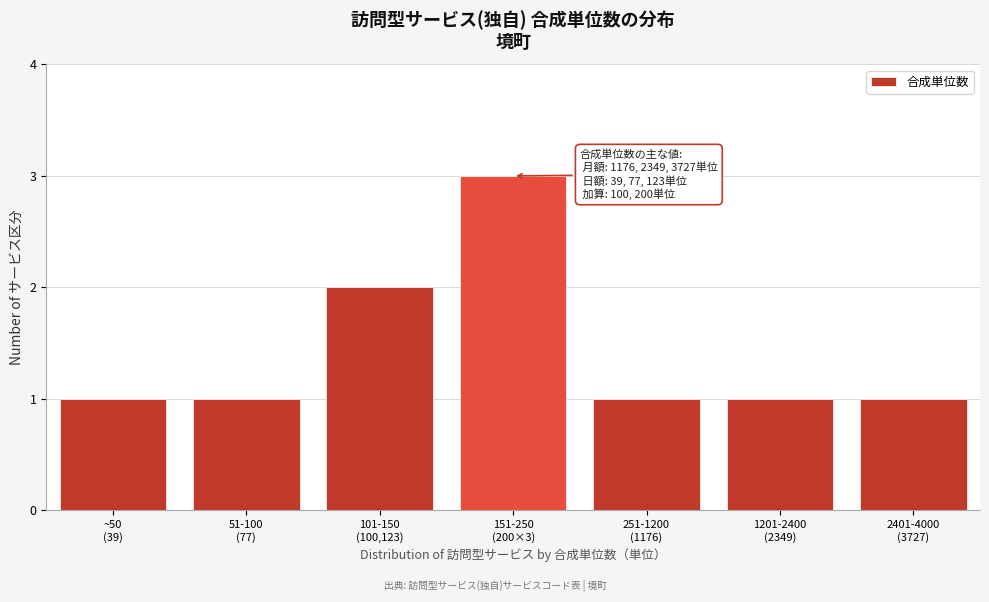

Reading right to left, what are all the values shown in this chart?

1	1	1	3	2	1	1